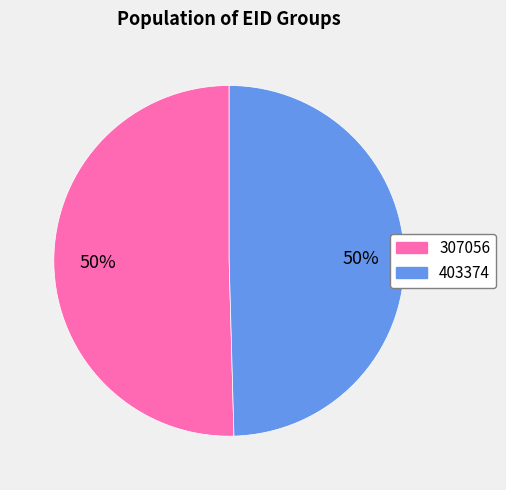

The 307056 slice represents 50% of the pie. True or false?

True